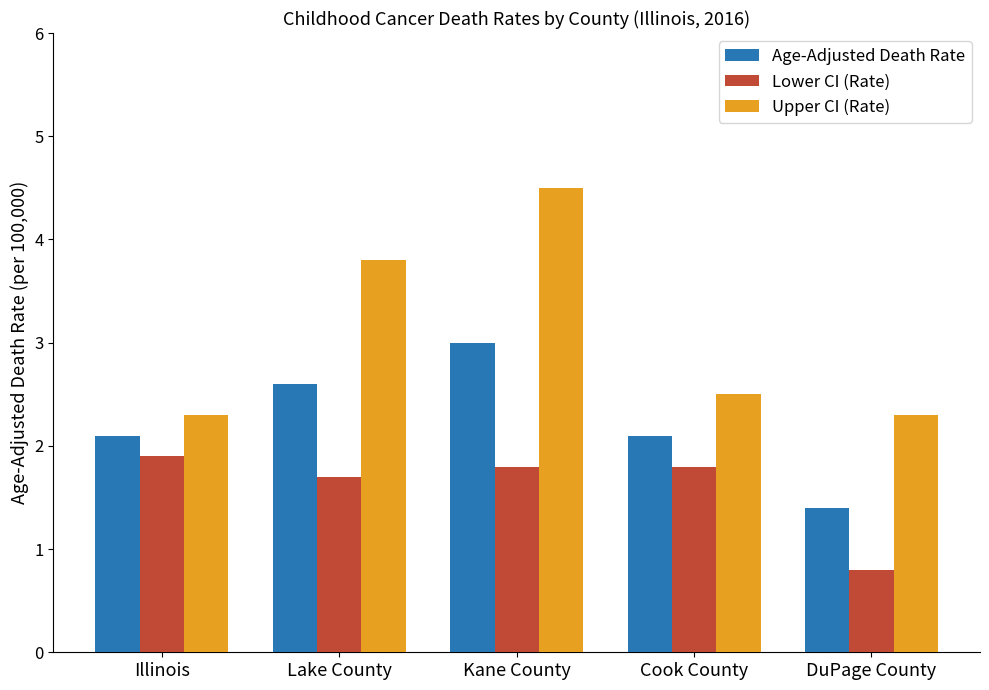

The value of Lower CI (Rate) at DuPage County is 0.2. True or false?

False